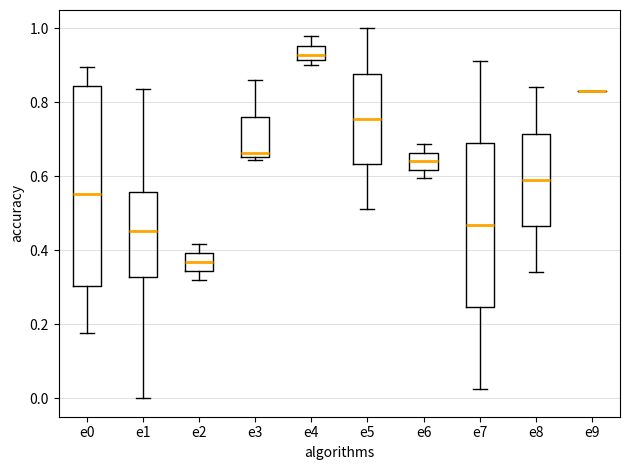

Reading left to right, read every box against the y-axis: the position of its median line, the range the box covers, and the ends of its whiskers. The values are not printed on the chart, so give them approximately, as read against the axis.

e0: median 0.56, box 0.30 to 0.84, whiskers 0.18 to 0.90
e1: median 0.46, box 0.32 to 0.56, whiskers 0.00 to 0.84
e2: median 0.36, box 0.34 to 0.40, whiskers 0.32 to 0.42
e3: median 0.66 (just above the box's lower edge), box 0.66 to 0.76, whiskers 0.64 to 0.86
e4: median 0.92 (just above the box's lower edge), box 0.92 to 0.96, whiskers 0.90 to 0.98
e5: median 0.76, box 0.64 to 0.88, whiskers 0.52 to 1.00
e6: median 0.64, box 0.62 to 0.66, whiskers 0.60 to 0.68
e7: median 0.46, box 0.24 to 0.70, whiskers 0.02 to 0.92
e8: median 0.60, box 0.46 to 0.72, whiskers 0.34 to 0.84
e9: box collapsed to a line at 0.84, whiskers 0.84 to 0.84